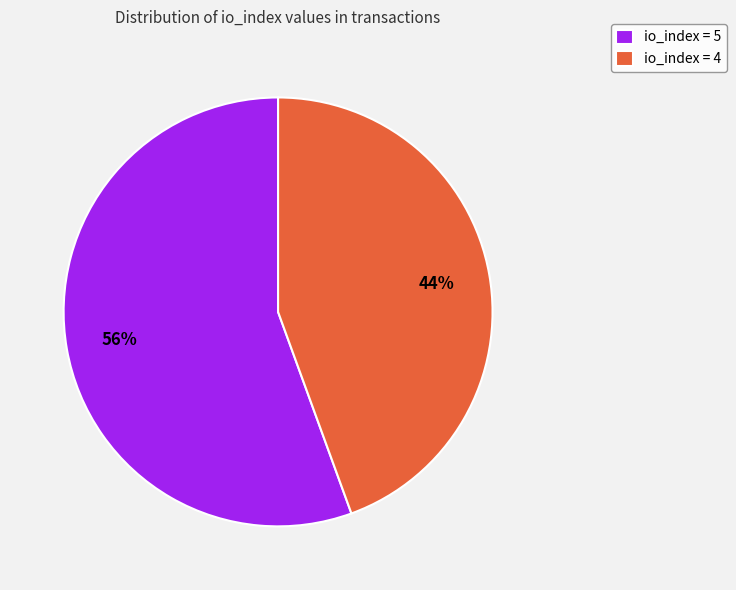

Is the sum of io_index = 4 and io_index = 5 greater than half?

Yes